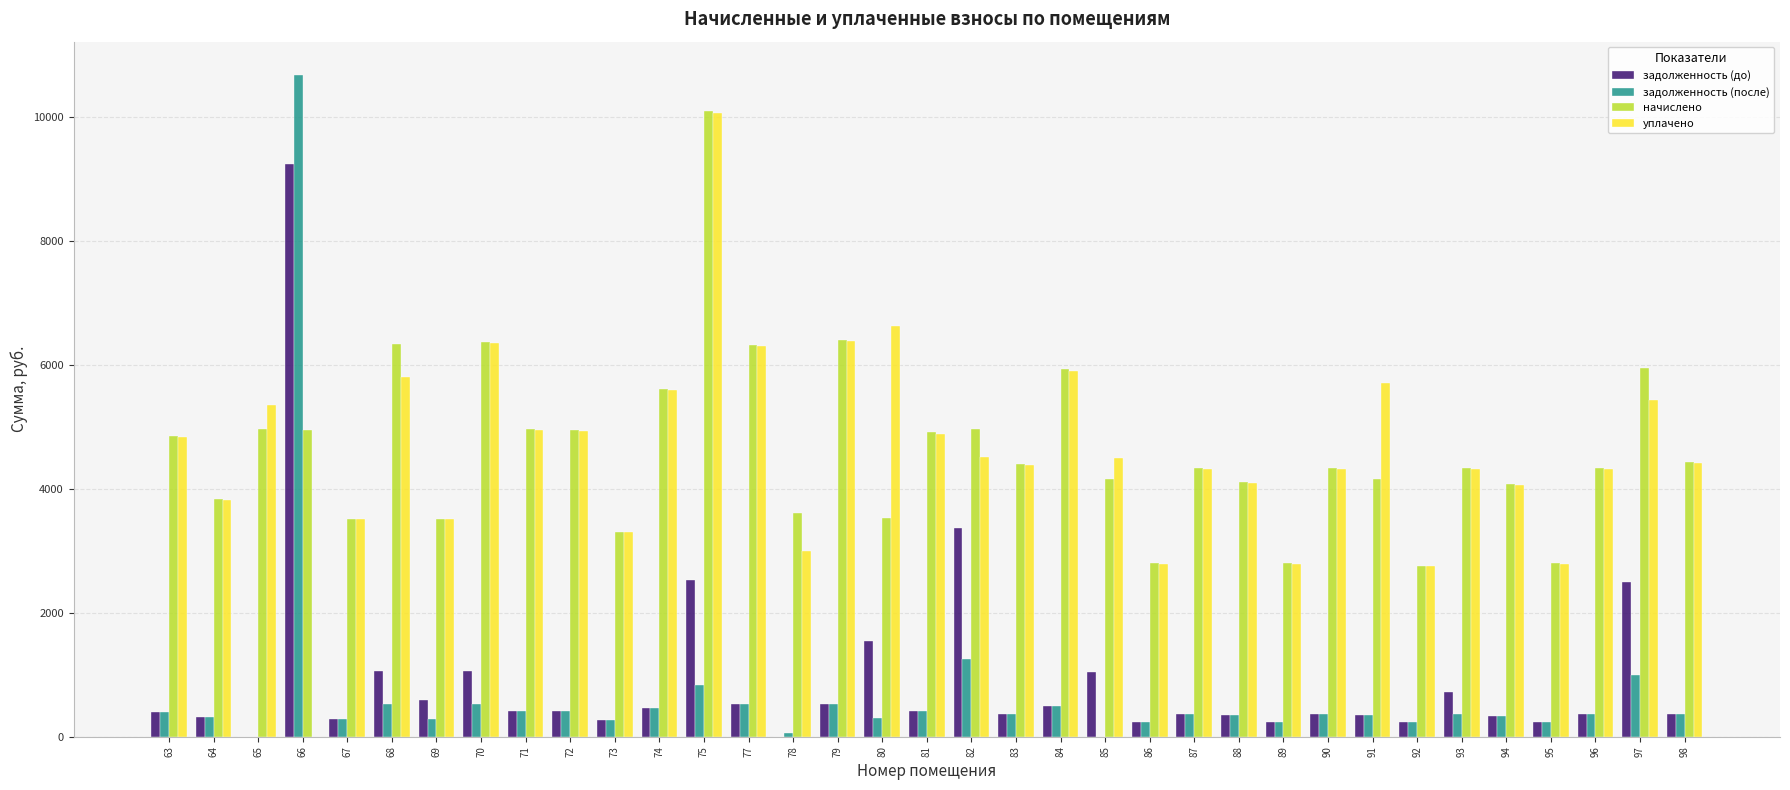

The value of задолженность (до) at 94 is 339.8. True or false?

True